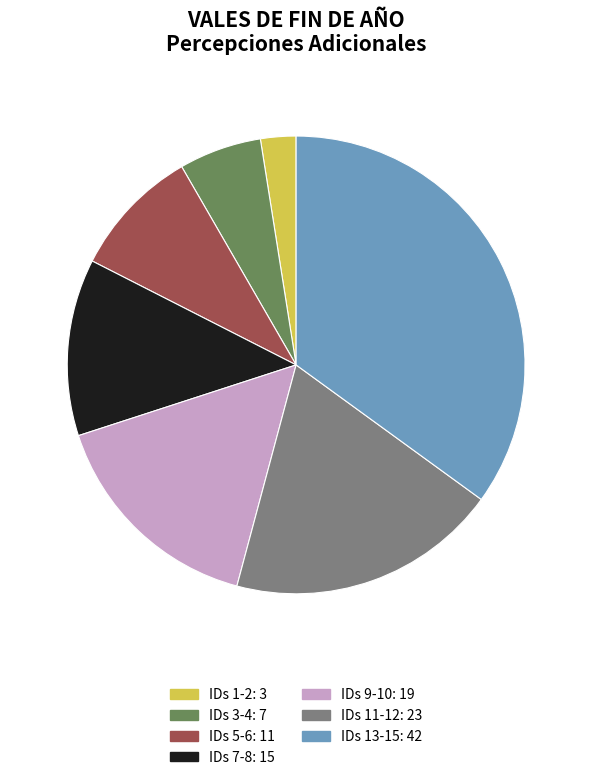

Is there any slice that represents more than half of the pie?

No